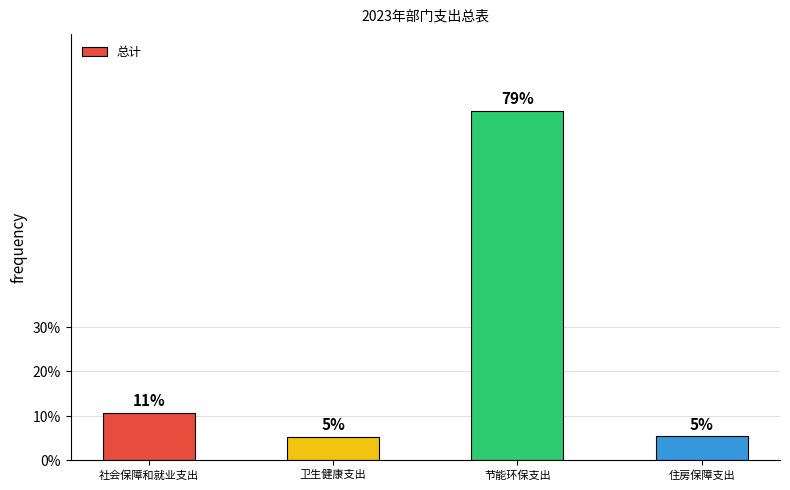

Which category has the lowest value across all series?

卫生健康支出